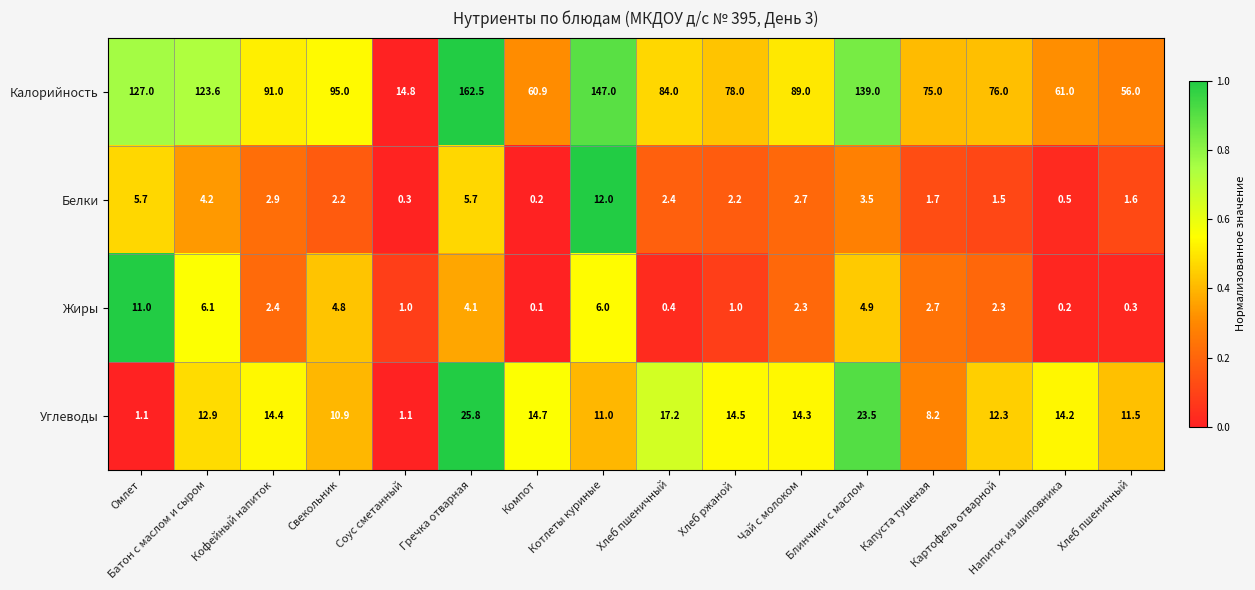

Which series has the largest total across all categories?

Калорийность